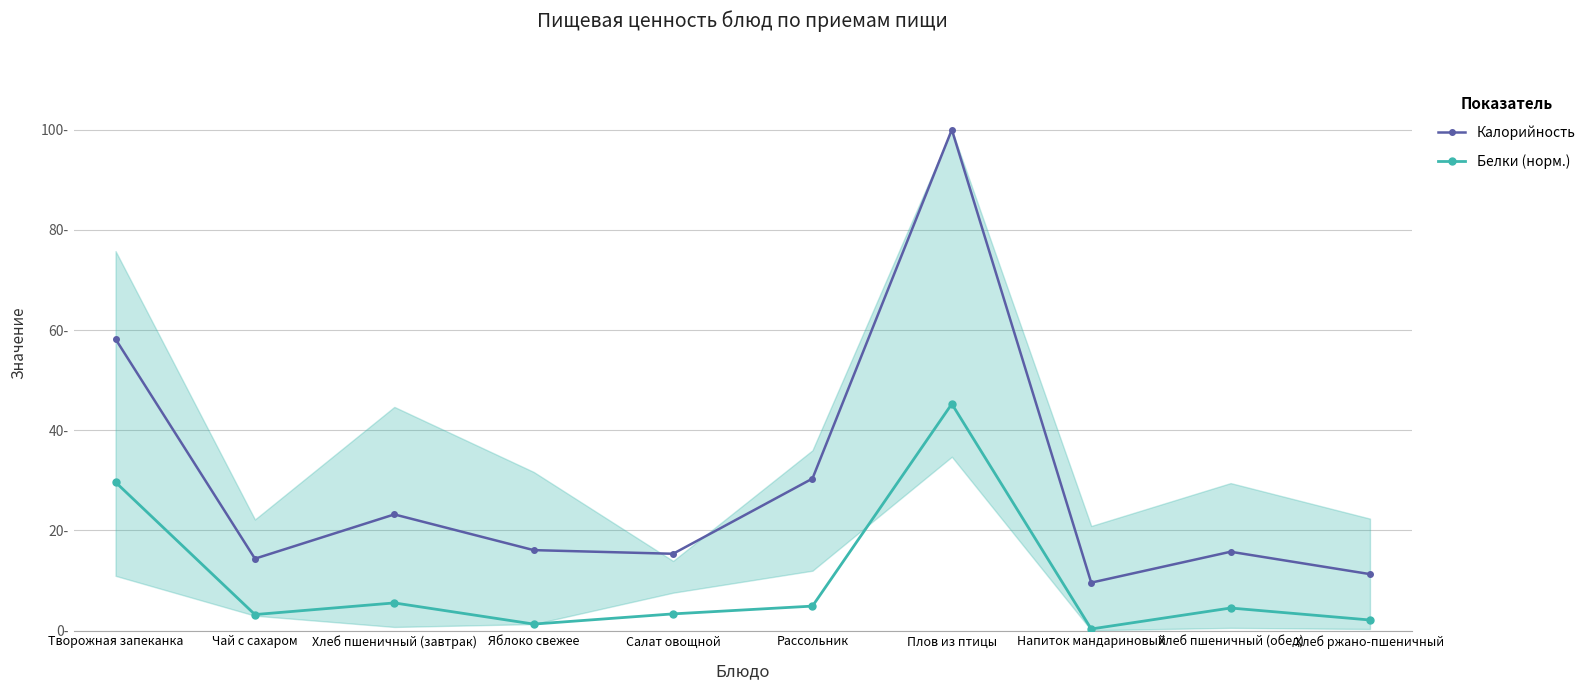

How many distinct data groups are displayed?

2